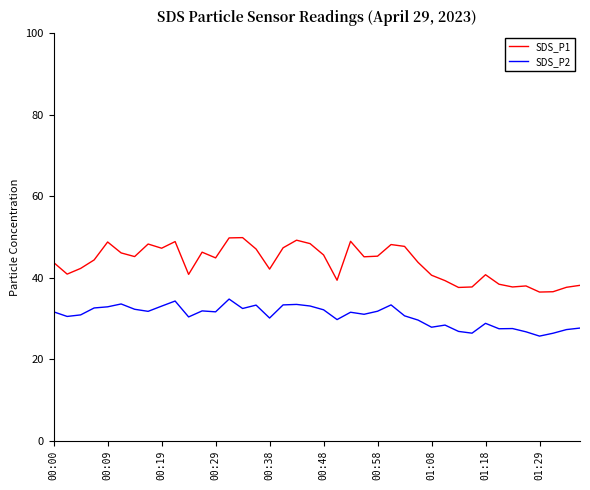

Which series has the largest total across all categories?

SDS_P1